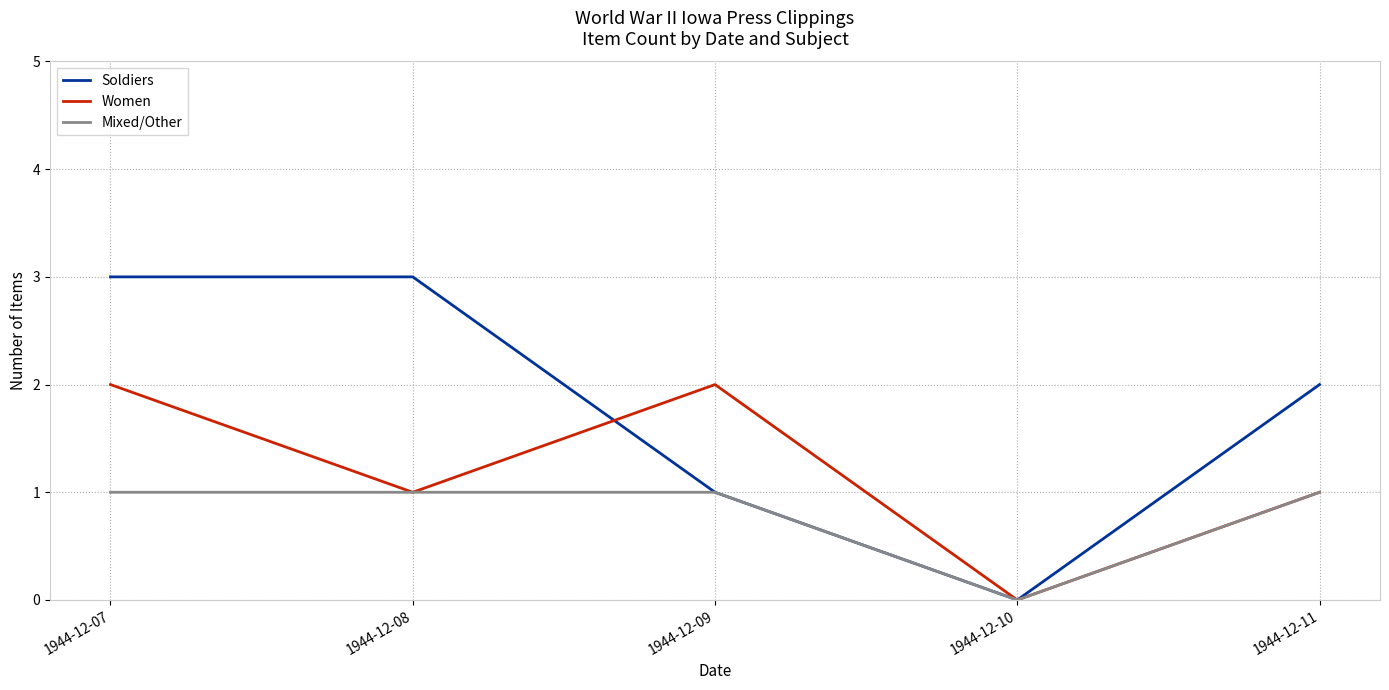

At which category is the sum across all series the highest?

1944-12-07